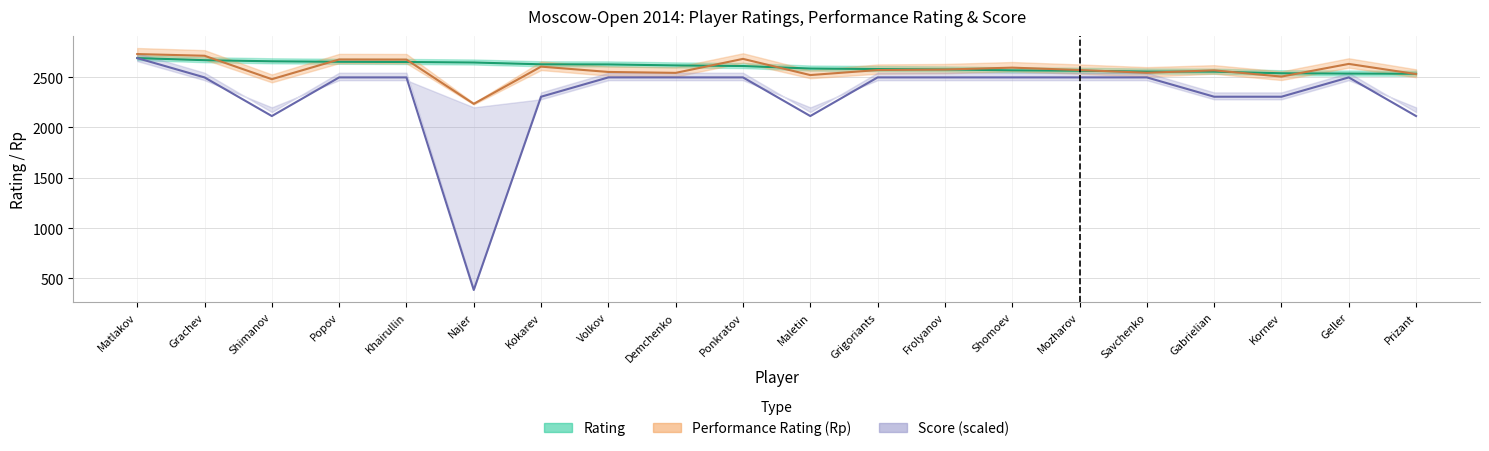

What is the difference between the Rating values at Mozharov and Kokarev?

64.0